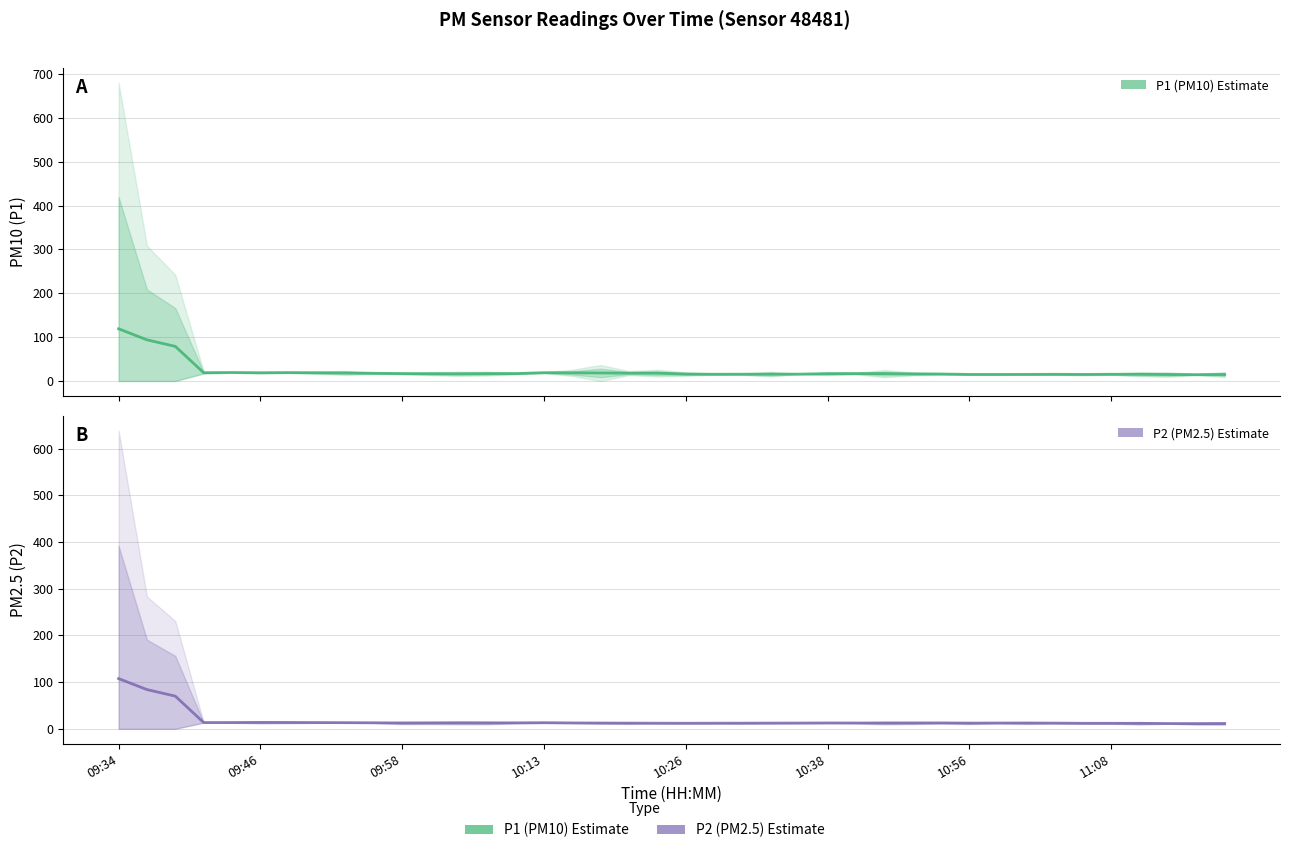

What is the sum of the P2 (PM2.5) values at 27 and 10:26?

25.9